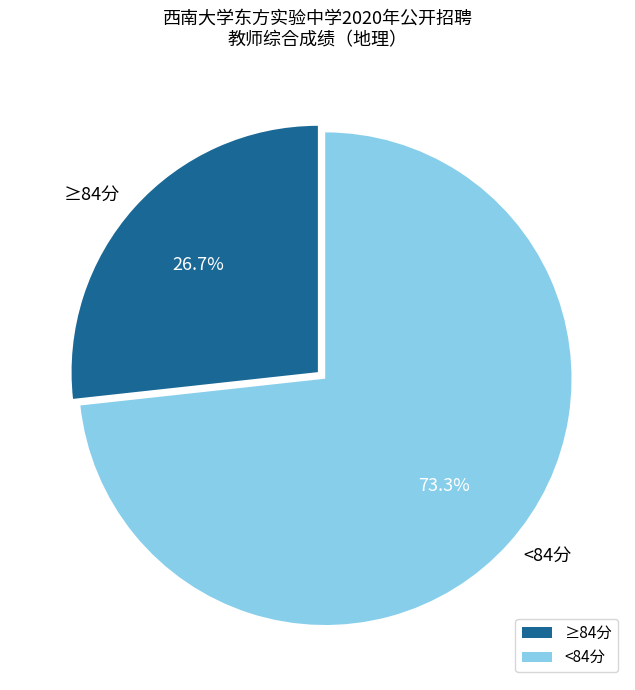

Rank the categories by value from lowest to highest.

≥84分, <84分